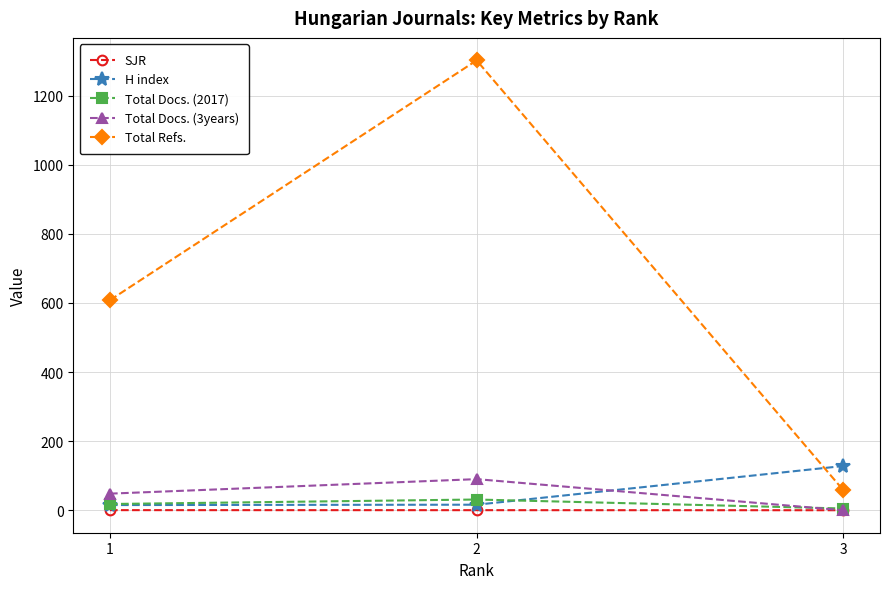

How many lines are shown in the chart?

5